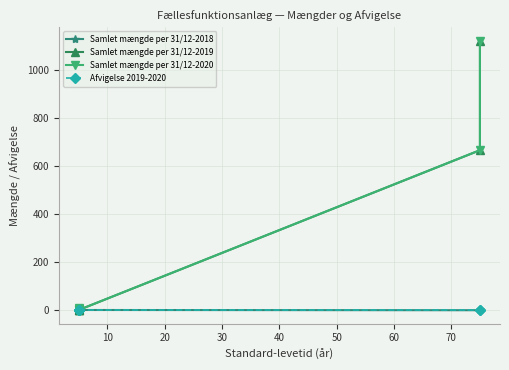

What are all the series names shown in the legend?

Samlet mængde per 31/12-2018, Samlet mængde per 31/12-2019, Samlet mængde per 31/12-2020, Afvigelse 2019-2020